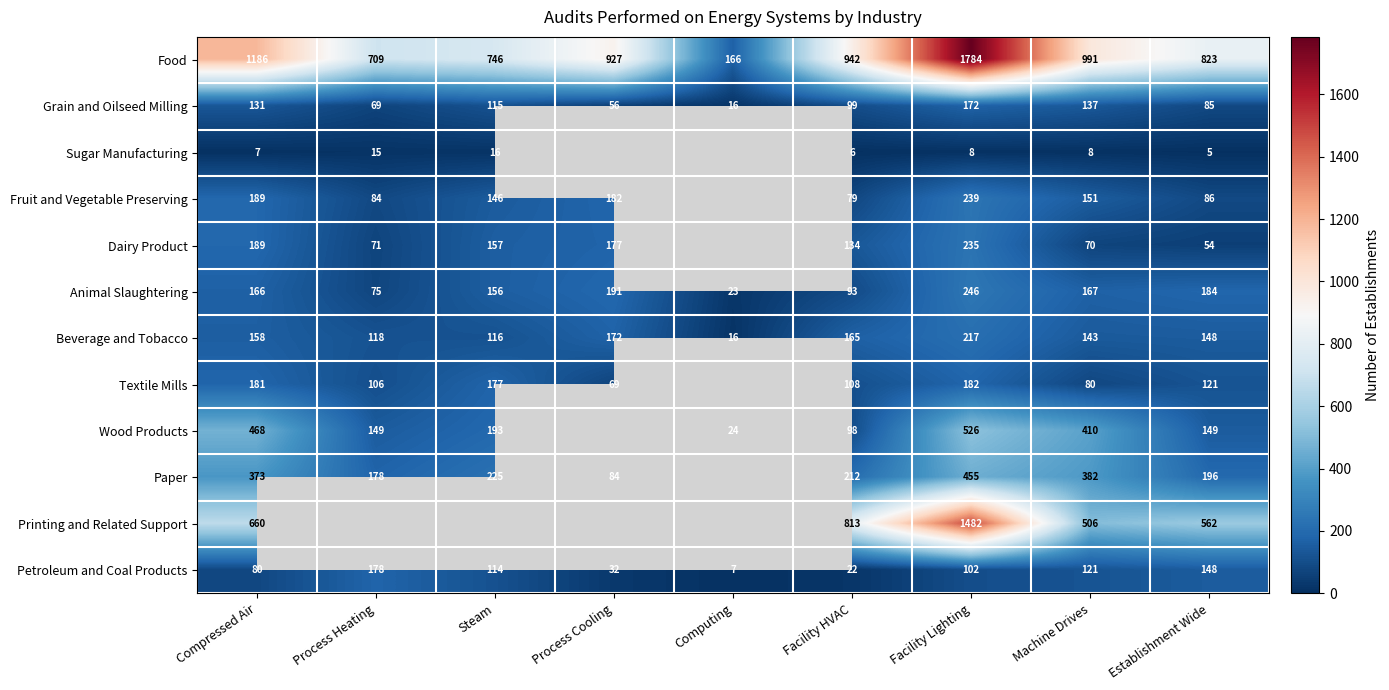

What is the spread (max minus min) of values at Facility Lighting?

1776